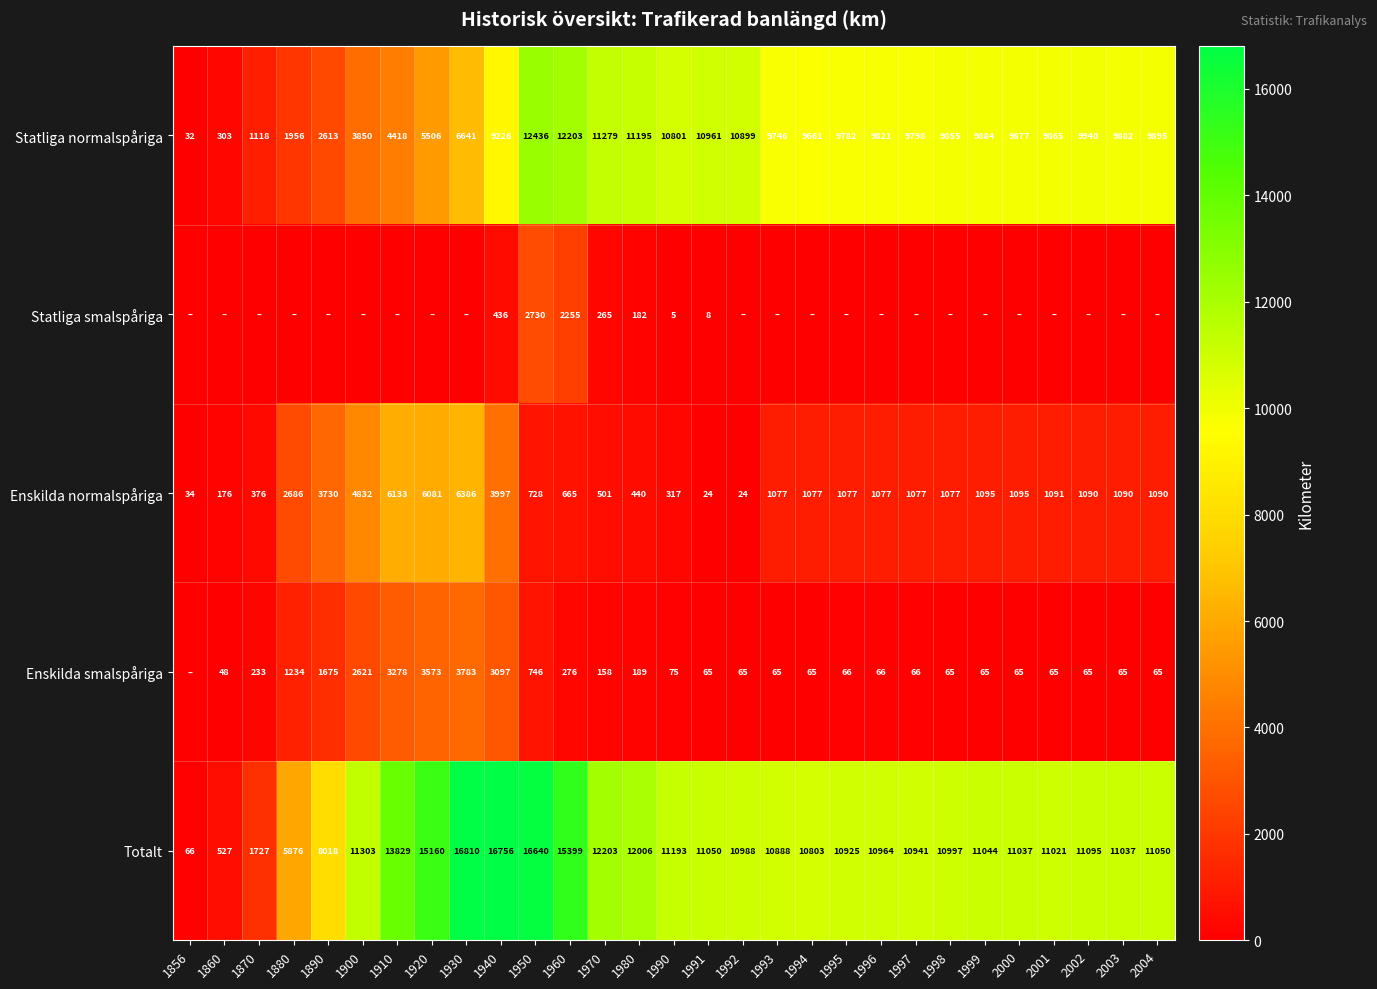

True or false: Totalt has a value of 15160 at 1920.

True